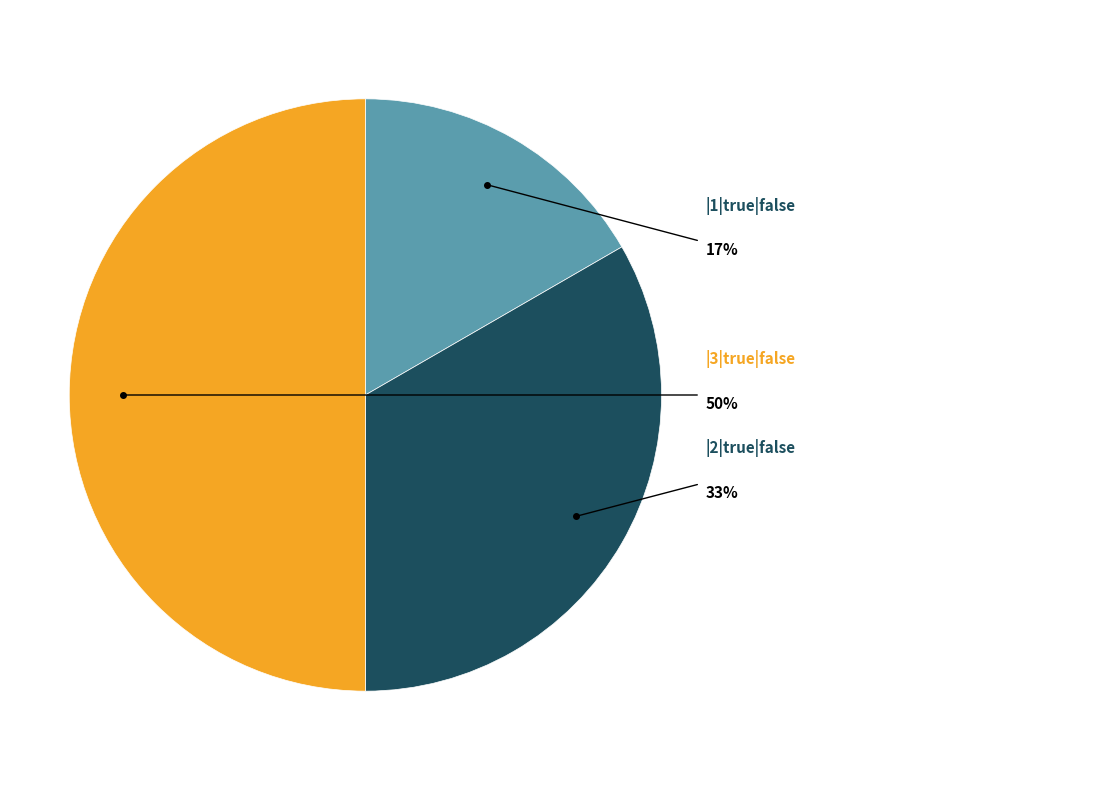

Is |6|true|false the majority of the pie?

No